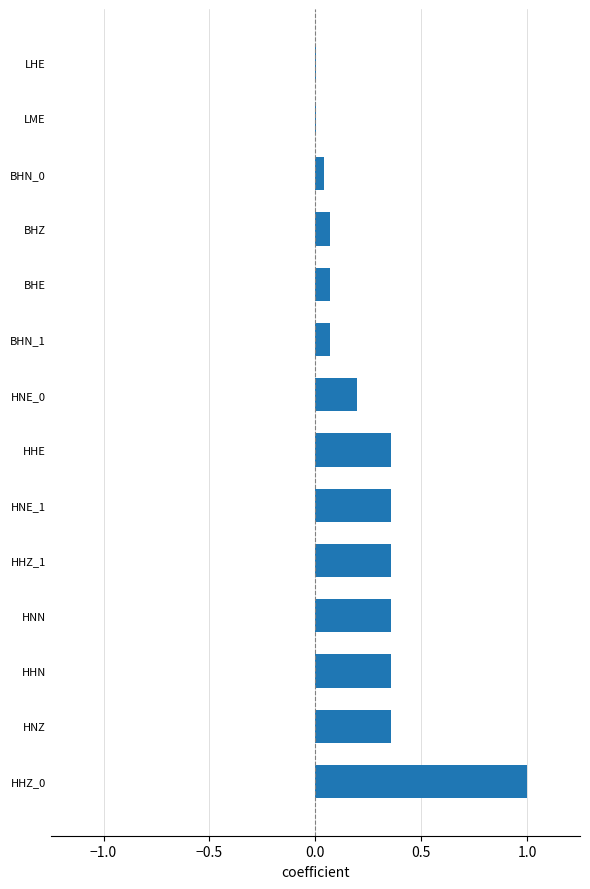

What is the greatest value displayed?

1.0